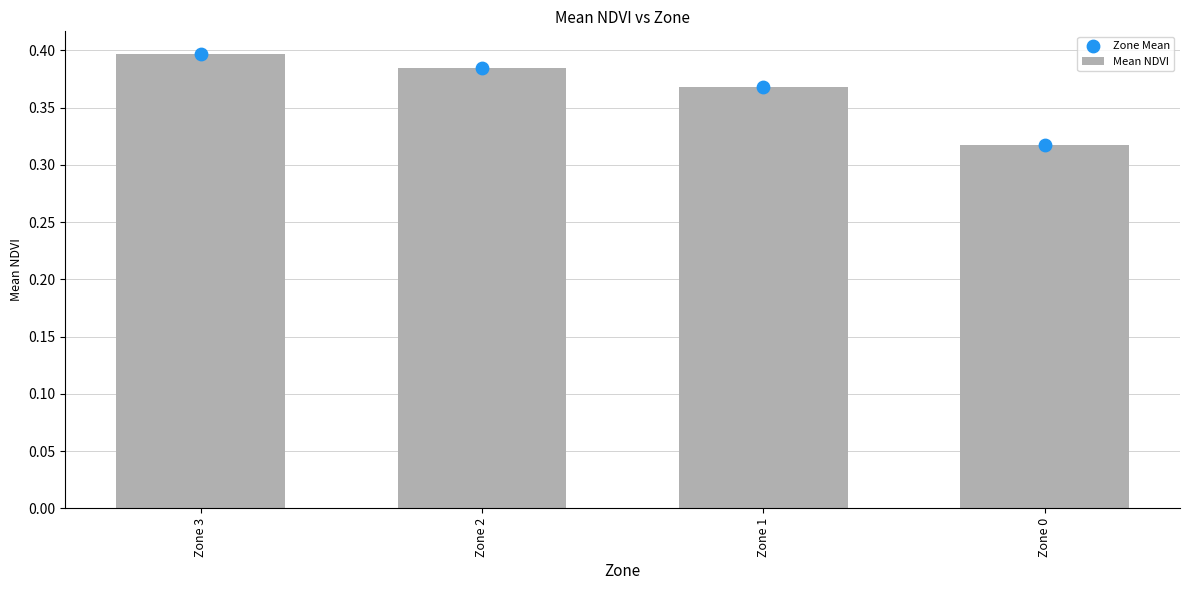

What is the total value across all series at Zone 0?

0.6